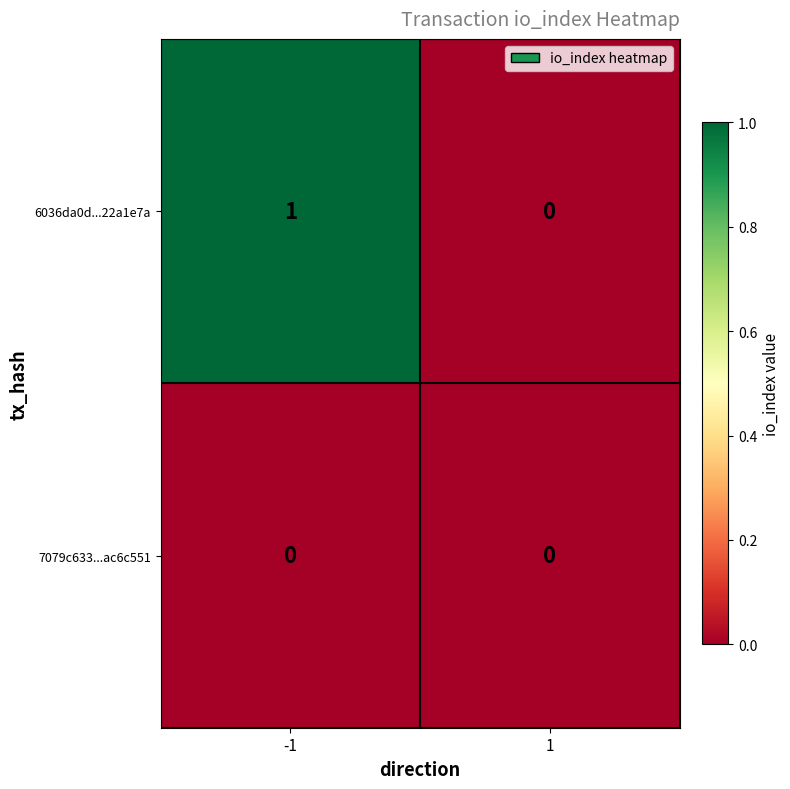

Reading left to right, list all the values displayed in this chart.

6036da0d...22a1e7a: -1=1	1=0
7079c633...ac6c551: -1=0	1=0